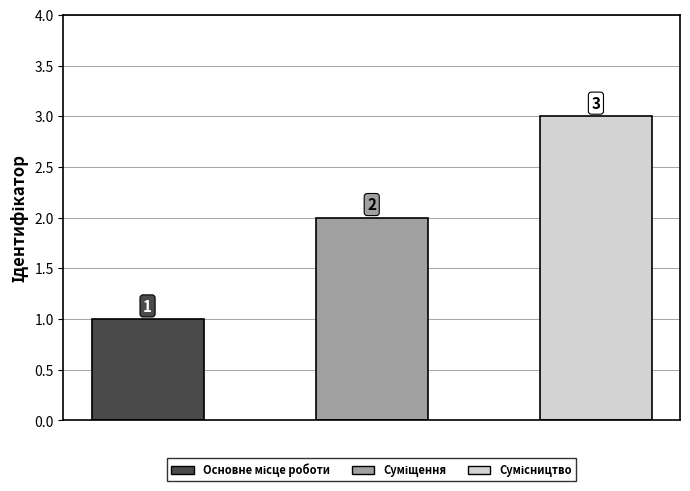

What position from the right is Основне місце роботи?

3